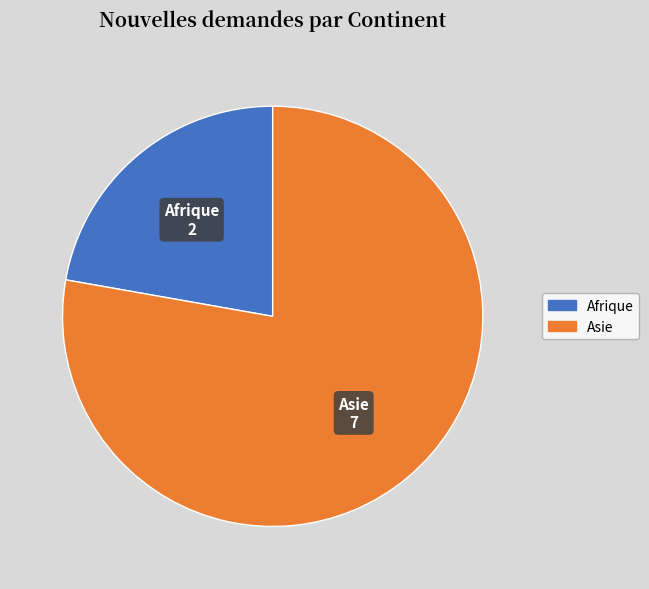

Is the sum of Asie and Afrique greater than half?

Yes